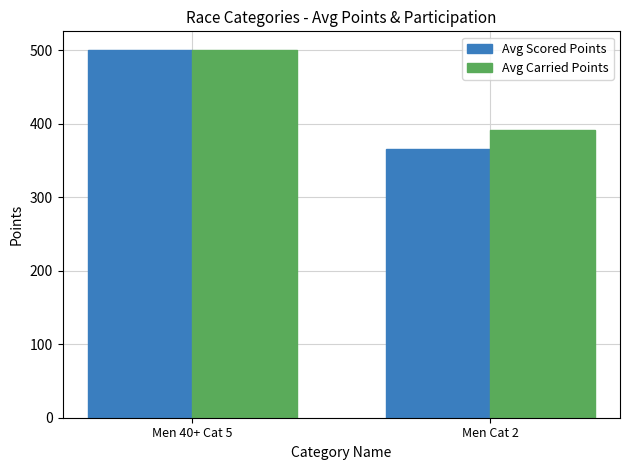

What is the difference between the highest and lowest values at Men 40+ Cat 5?

0.4